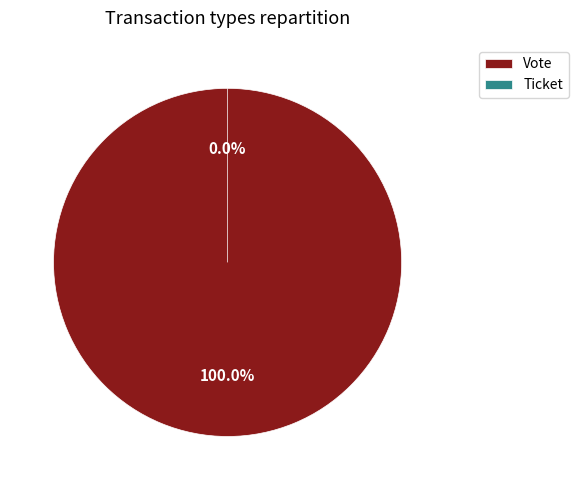

What is the smallest slice in the pie chart?

Ticket